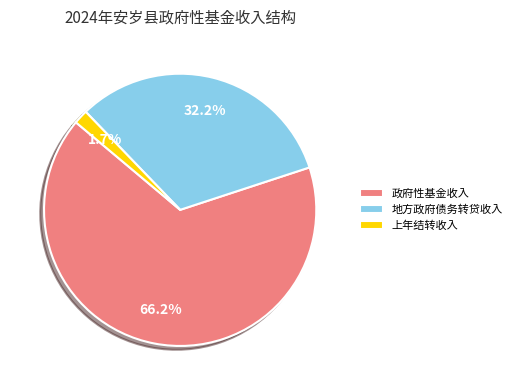

How many segments does this pie chart have?

3